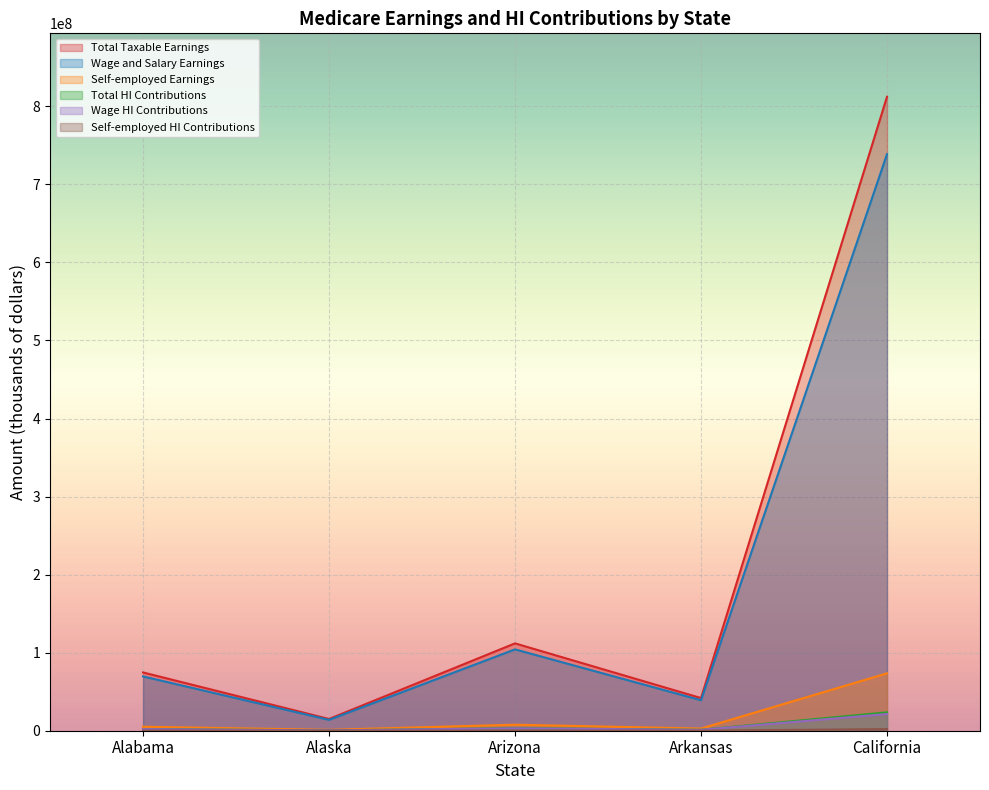

Reading left to right, transcribe all the data shown in this chart.

Total Taxable Earnings: Alabama=74669654	Alaska=15045371	Arizona=111921339	Arkansas=41843442	California=812263078
Wage and Salary Earnings: Alabama=69573426	Alaska=13909579	Arizona=104212926	Arkansas=39067383	California=738705642
Self-employed Earnings: Alabama=5096228	Alaska=1135793	Arizona=7708413	Arkansas=2776059	California=73557436
Total HI Contributions: Alabama=2165420	Alaska=436316	Arizona=3245719	Arkansas=1213460	California=23555629
Wage HI Contributions: Alabama=2017629	Alaska=403378	Arizona=3022175	Arkansas=1132954	California=21422464
Self-employed HI Contributions: Alabama=147791	Alaska=32938	Arizona=223544	Arkansas=80506	California=2133166